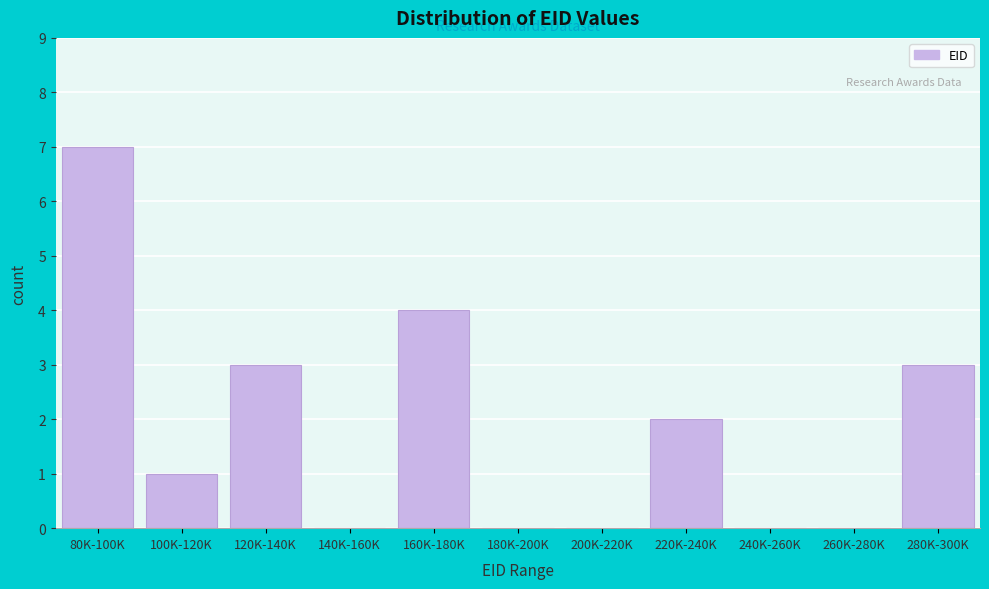

Reading left to right, list all the values displayed in this chart.

80K-100K=7	100K-120K=1	120K-140K=3	140K-160K=0	160K-180K=4	180K-200K=0	200K-220K=0	220K-240K=2	240K-260K=0	260K-280K=0	280K-300K=3